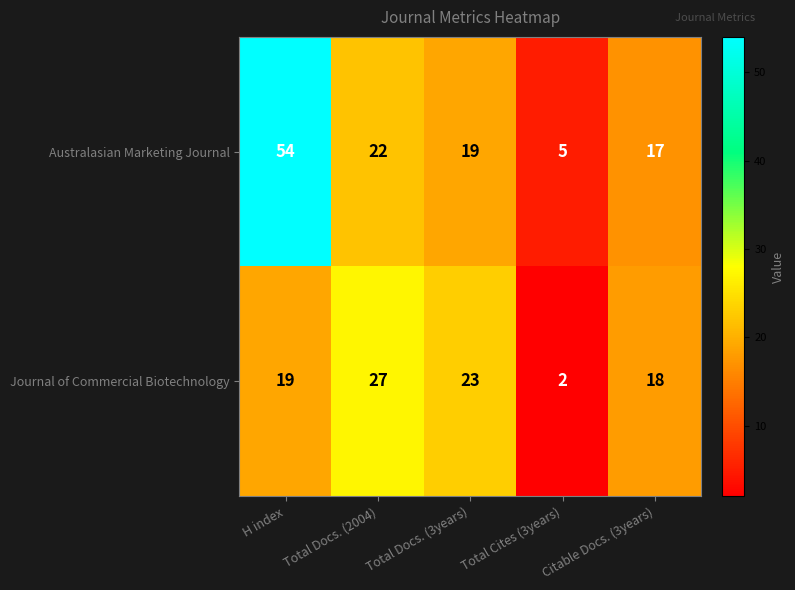

At which category is the sum across all series the highest?

H index